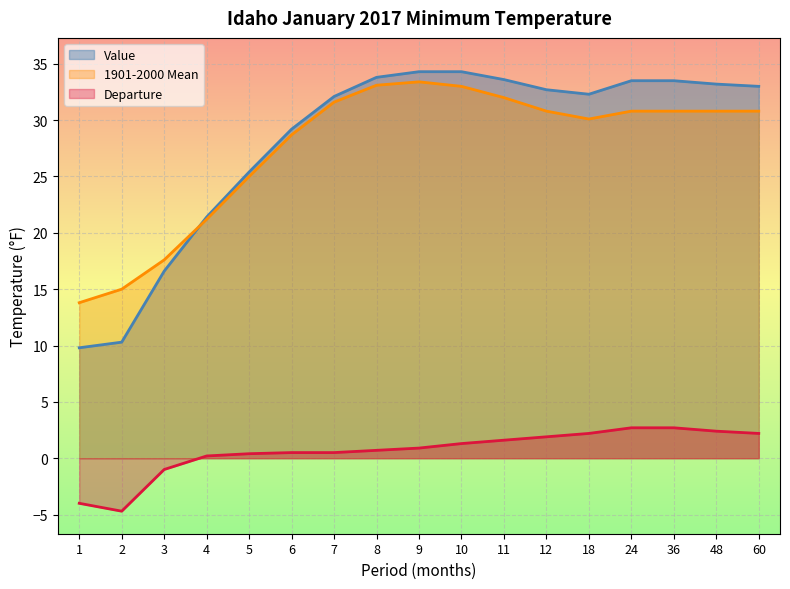

Is the value of 1901-2000 Mean at 7 greater than the value of Departure at 3?

Yes